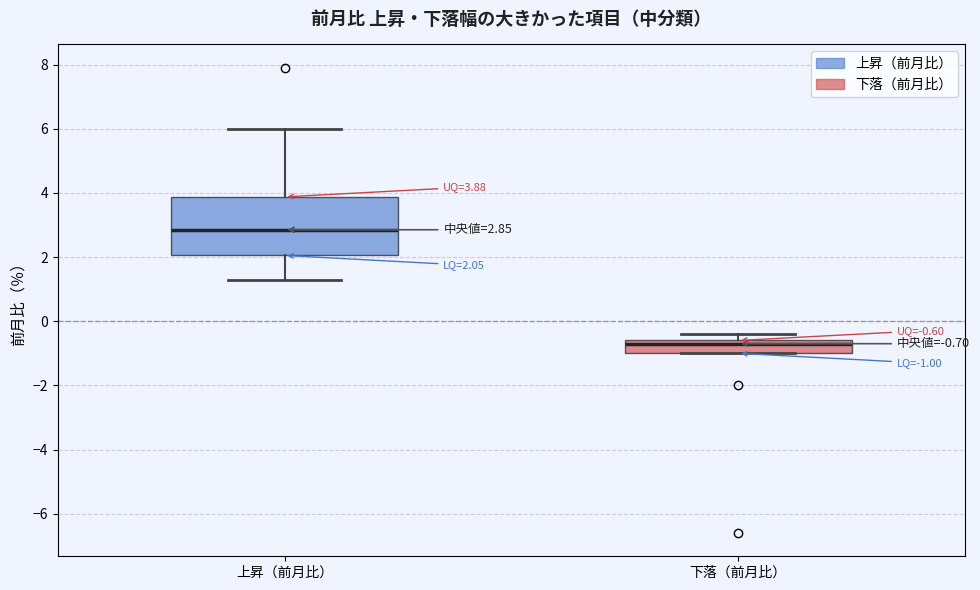

Which box is the tallest, from its lower edge to its upper edge?

上昇（前月比）